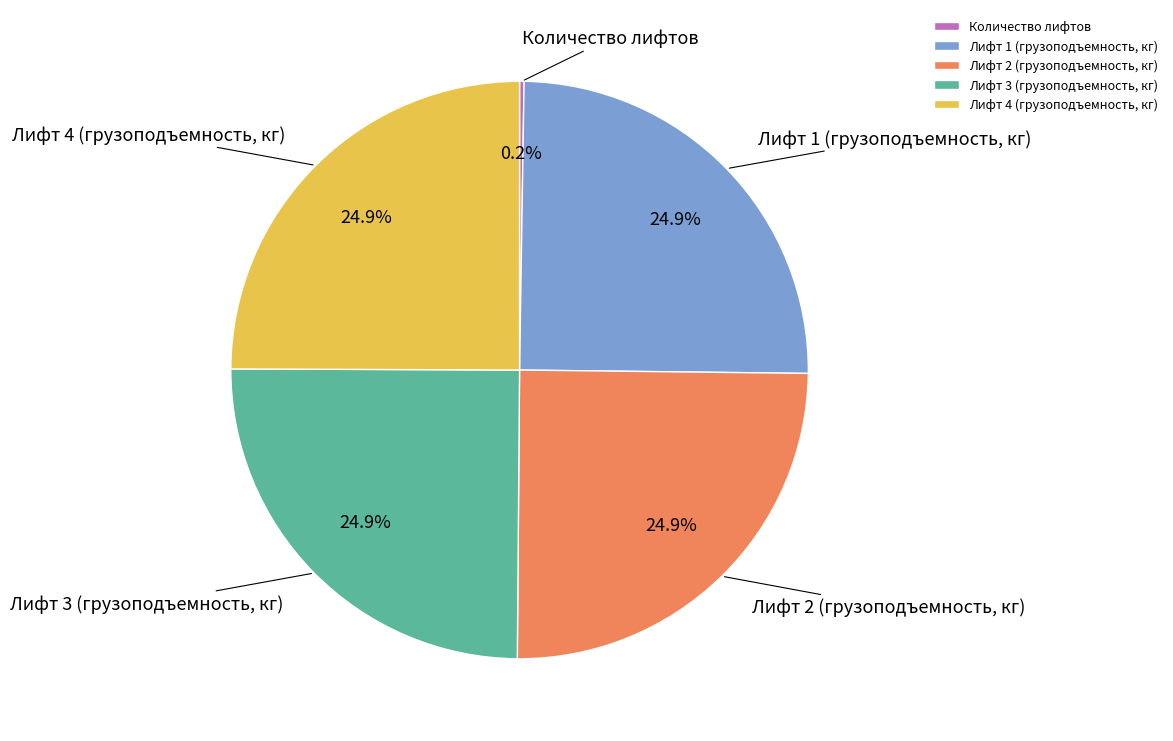

What is the ratio of the value at Лифт 1 (грузоподъемность, кг) to the value at Лифт 2 (грузоподъемность, кг)?

1.0